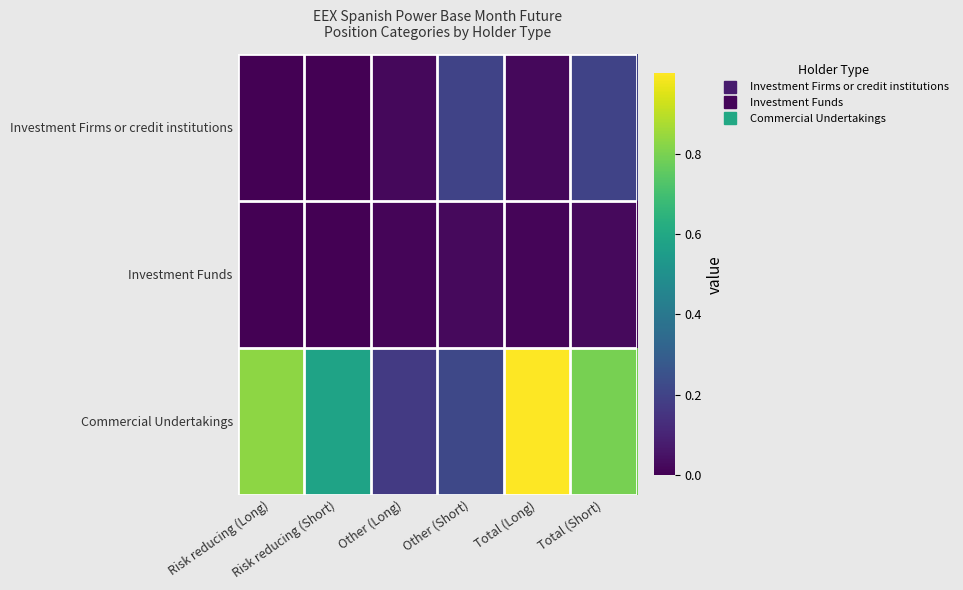

Which series has the largest total across all categories?

Commercial Undertakings